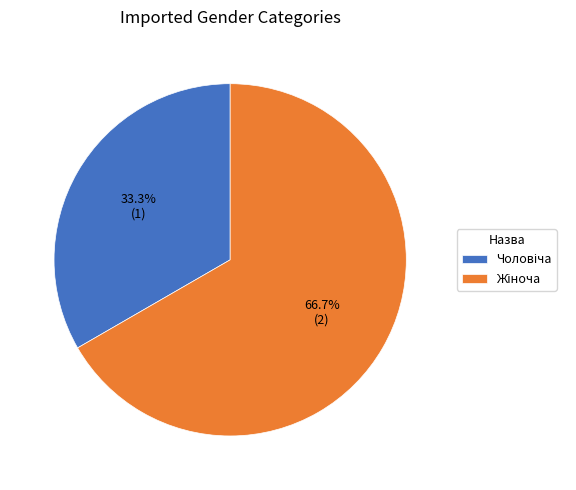

Does any single category account for the majority?

Yes